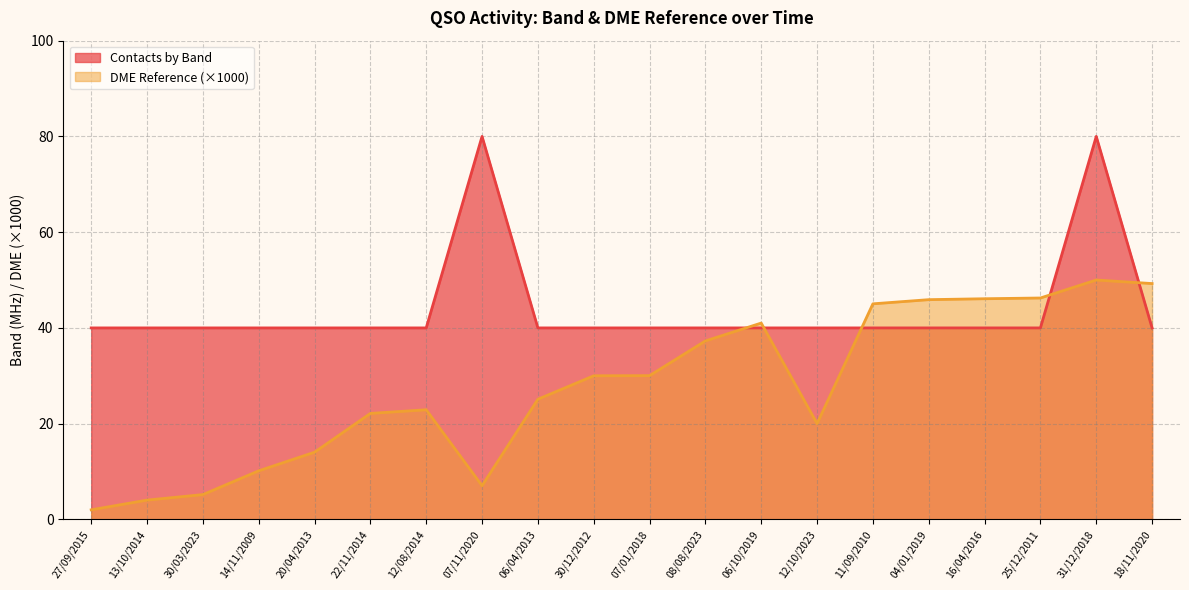

How many values in the DME Reference series are below 30?

10